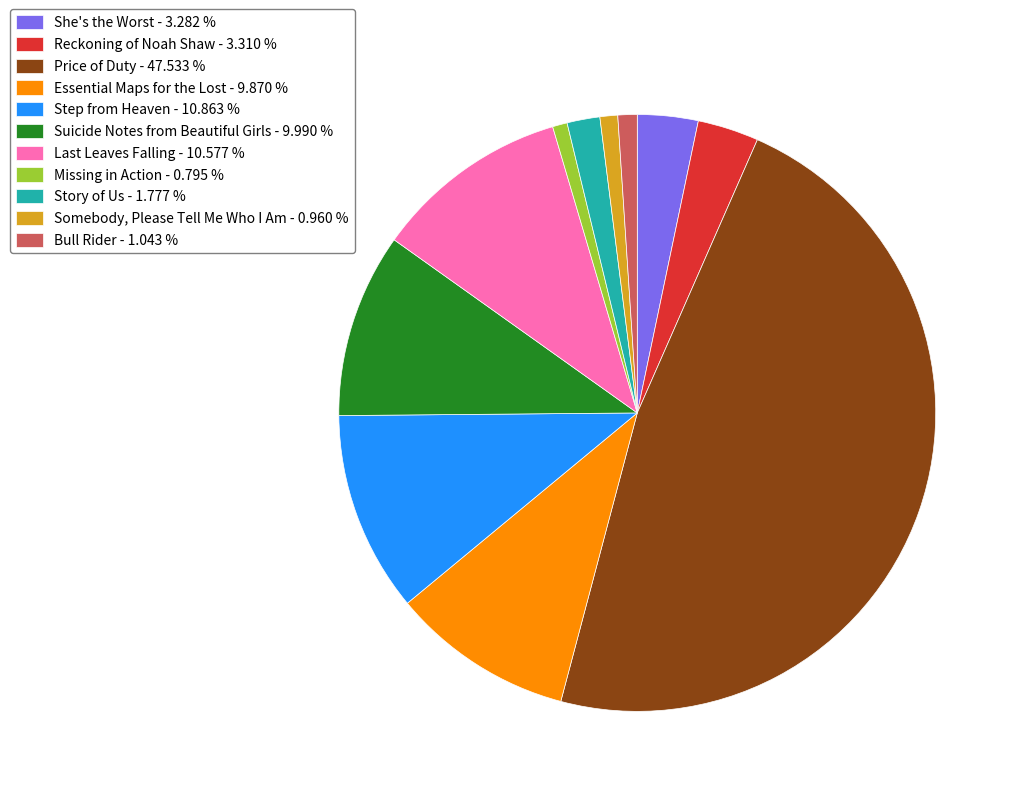

Is the sum of Bull Rider - 1.043 % and Missing in Action - 0.795 % greater than half?

No